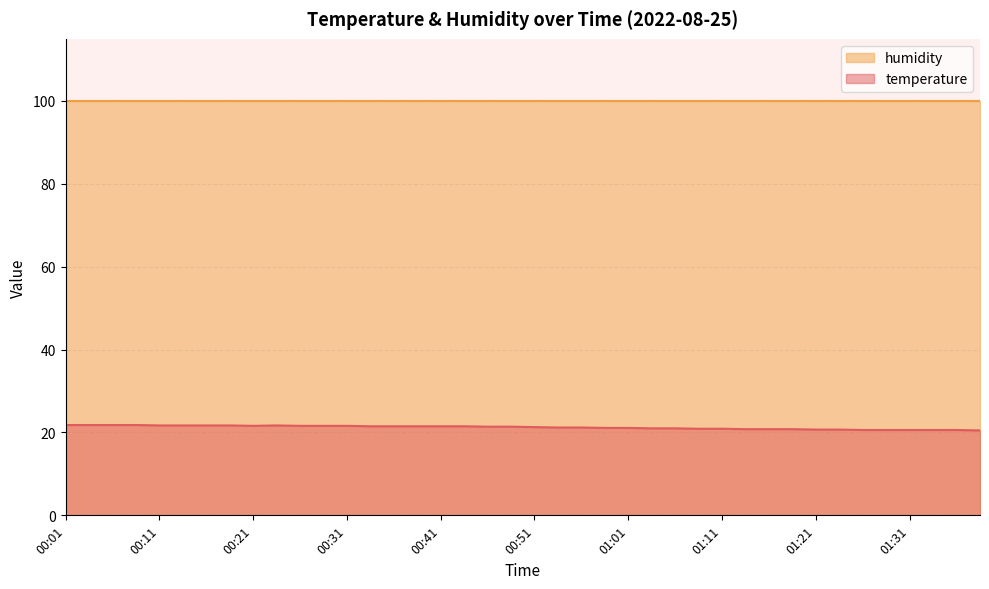

What is the difference between the maximum and minimum values?

1.3